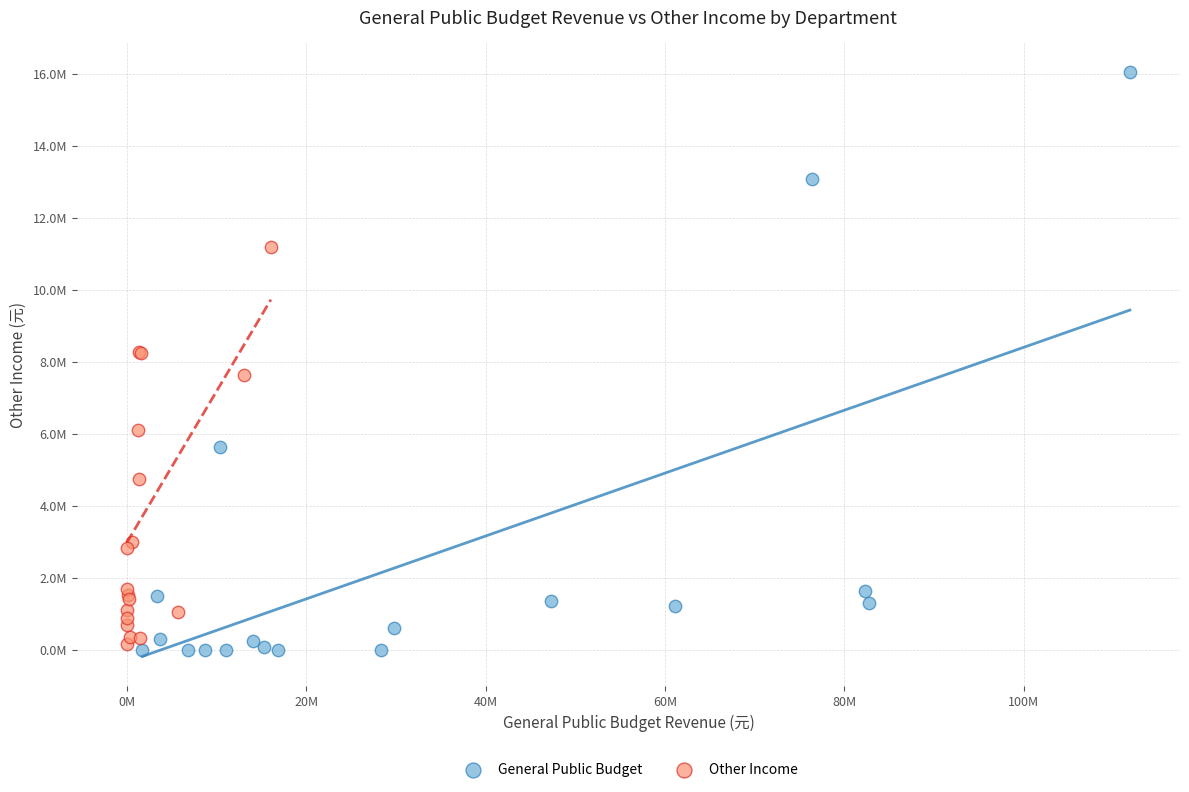

What are all the series names shown in the legend?

General Public Budget, Other Income